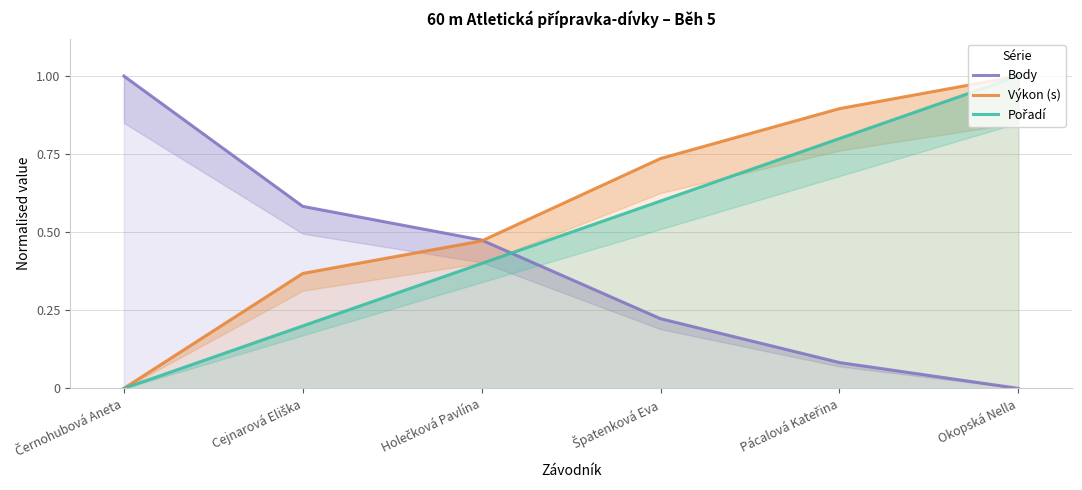

Reading left to right, extract all data points from this chart.

Body: Černohubová Aneta=1.0	Cejnarová Eliška=0.6	Holečková Pavlína=0.5	Špatenková Eva=0.2	Pácalová Kateřina=0.1	Okopská Nella=0.0
Výkon (s): Černohubová Aneta=0.0	Cejnarová Eliška=0.4	Holečková Pavlína=0.5	Špatenková Eva=0.7	Pácalová Kateřina=0.9	Okopská Nella=1.0
Pořadí: Černohubová Aneta=0.0	Cejnarová Eliška=0.2	Holečková Pavlína=0.4	Špatenková Eva=0.6	Pácalová Kateřina=0.8	Okopská Nella=1.0